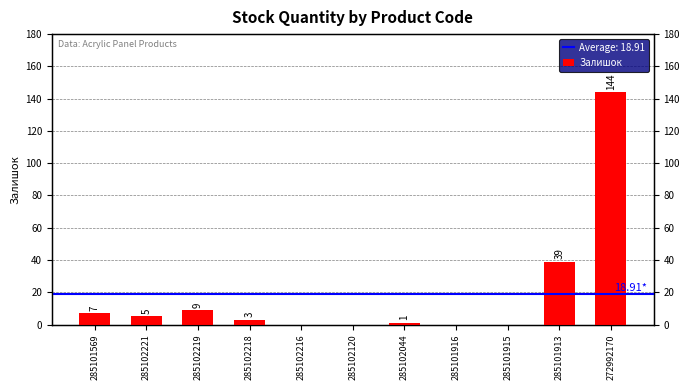

Rank the categories by value from lowest to highest.

285102216, 285102120, 285101916, 285101915, 285102044, 285102218, 285102221, 285101569, 285102219, 285101913, 272992170